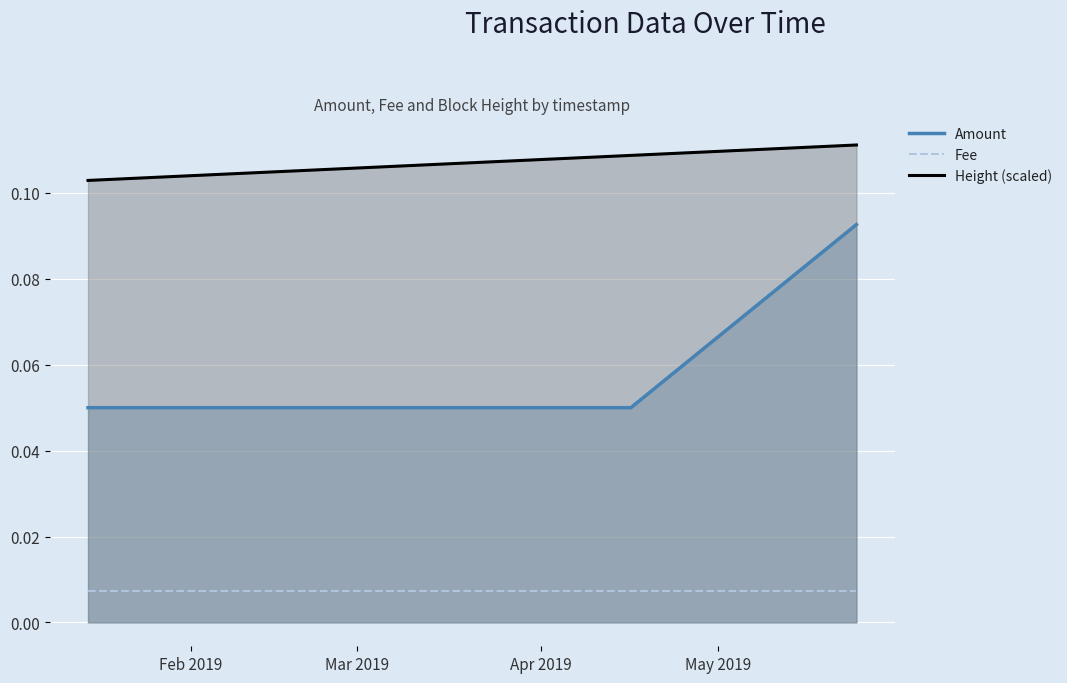

Which series has the largest total across all categories?

Height (scaled)